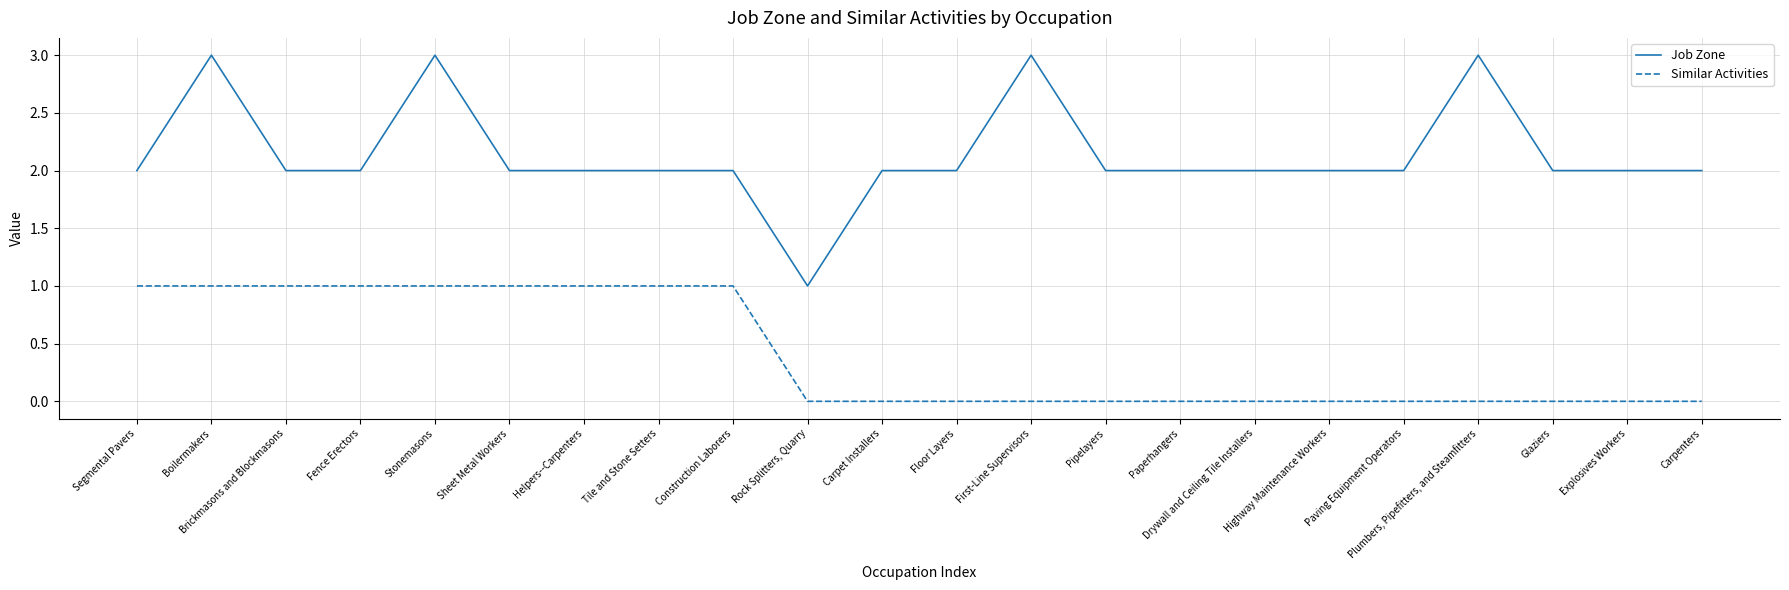

Rank the series by their maximum value, from lowest to highest.

Similar Activities, Job Zone